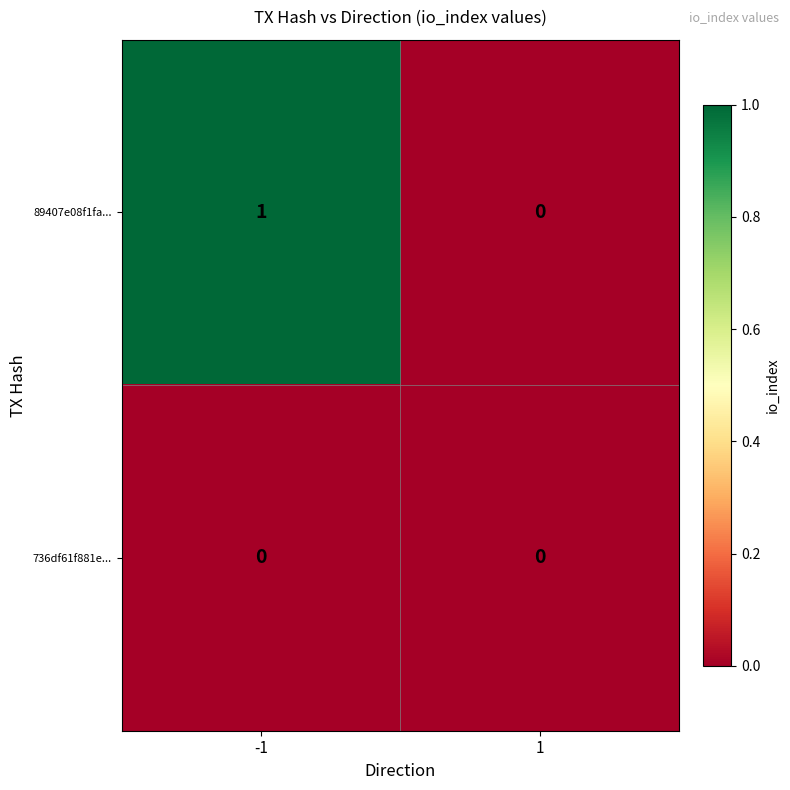

How many data points does each series have?

2